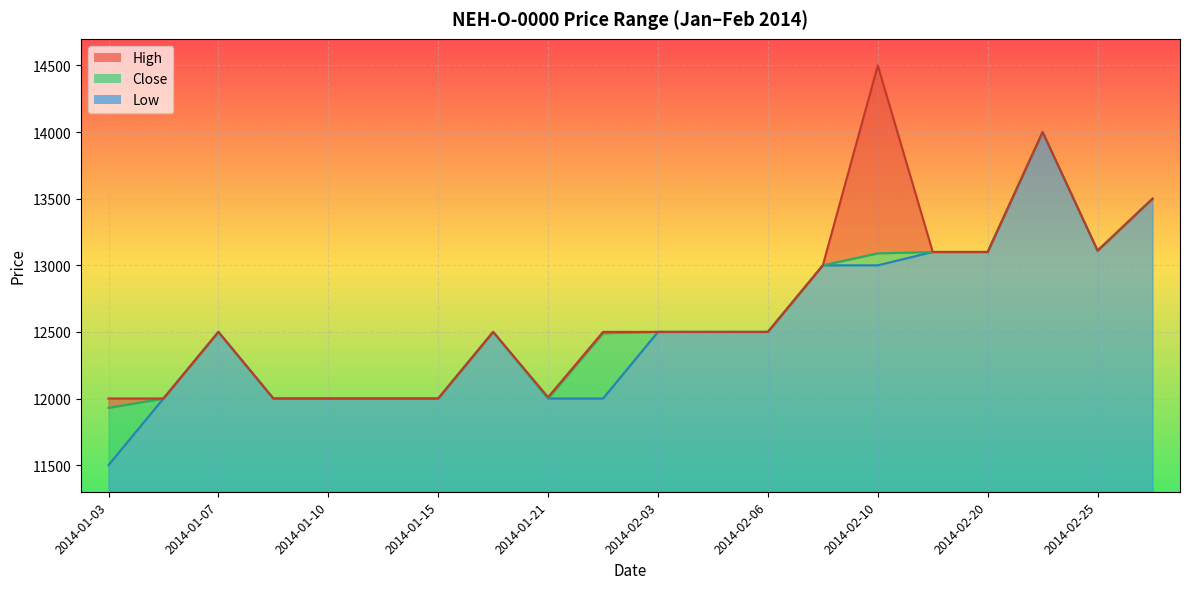

What position from the right is 2014-01-21?

12